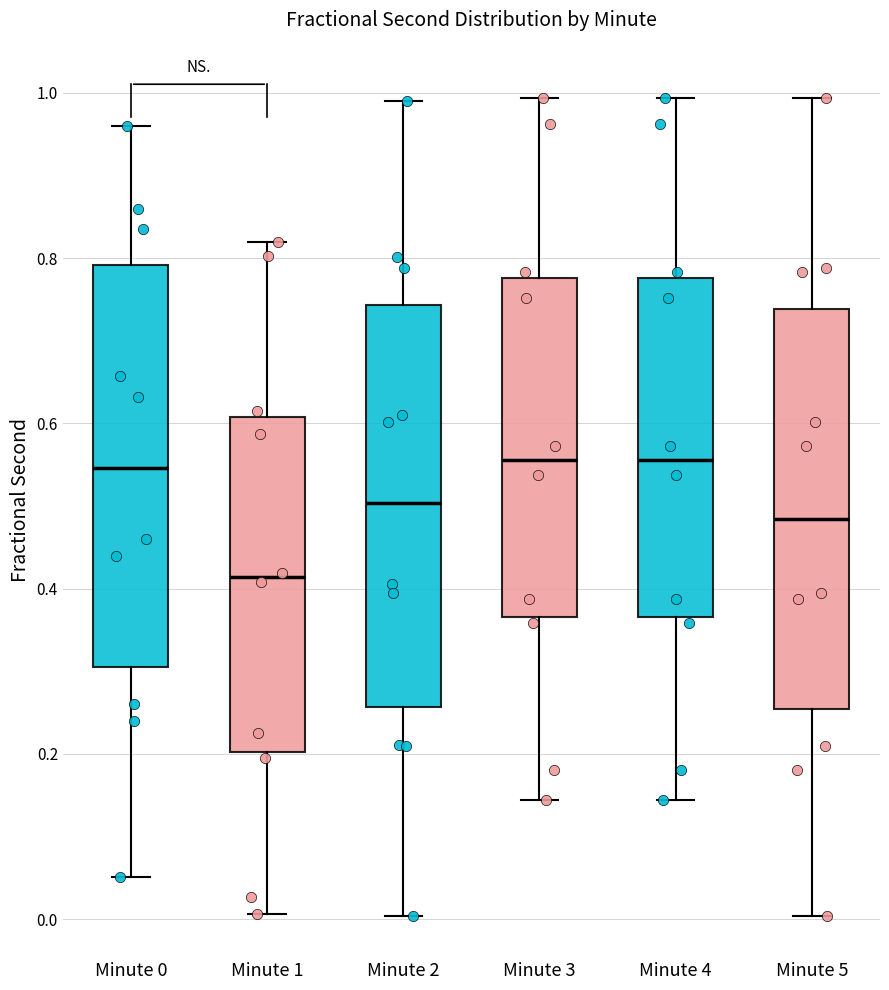

Reading left to right, read every box against the y-axis: the position of its median line, the range the box covers, and the ends of its whiskers. The values are not printed on the chart, so give them approximately, as read against the axis.

Minute 0: median 0.54, box 0.30 to 0.80, whiskers 0.06 to 0.96
Minute 1: median 0.42, box 0.20 to 0.60, whiskers 0.00 to 0.82
Minute 2: median 0.50, box 0.26 to 0.74, whiskers 0.00 to 1.00
Minute 3: median 0.56, box 0.36 to 0.78, whiskers 0.14 to 1.00
Minute 4: median 0.56, box 0.36 to 0.78, whiskers 0.14 to 1.00
Minute 5: median 0.48, box 0.26 to 0.74, whiskers 0.00 to 1.00